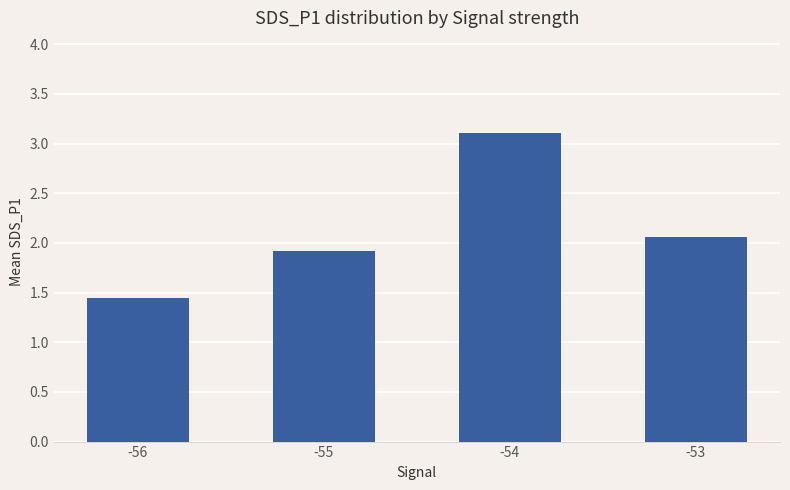

What is the difference between the values at -55 and -53?

0.1